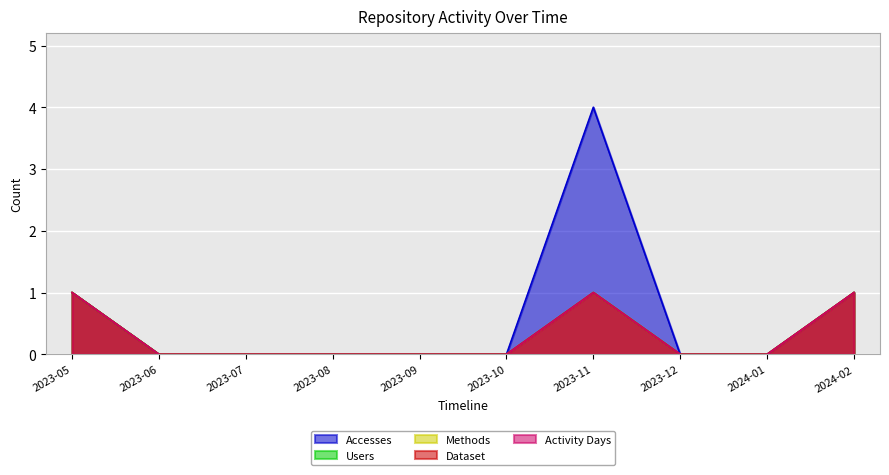

Which category has the highest value in the Dataset series?

2023-05